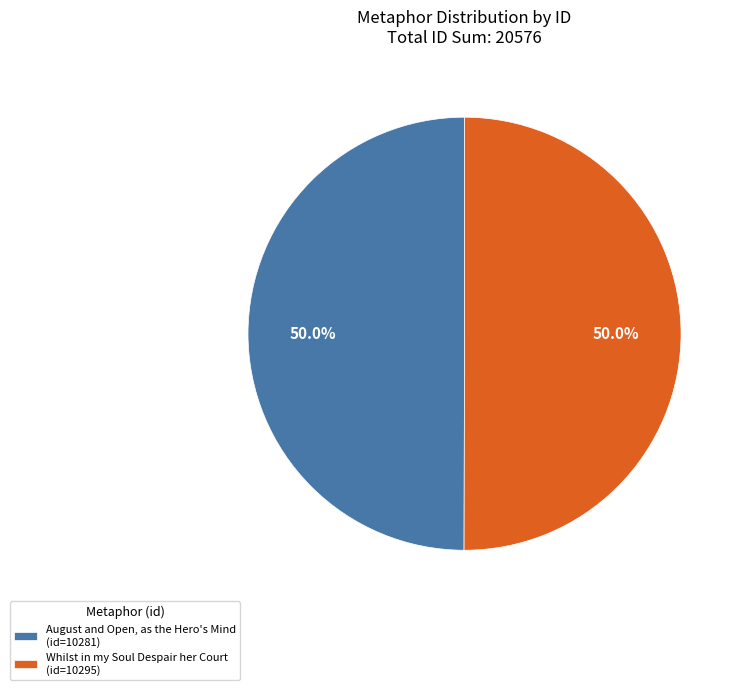

Approximately how many times larger is the value at Whilst in my Soul Despair her Court (id=10295) compared to August and Open, as the Hero's Mind (id=10281)?

1.0